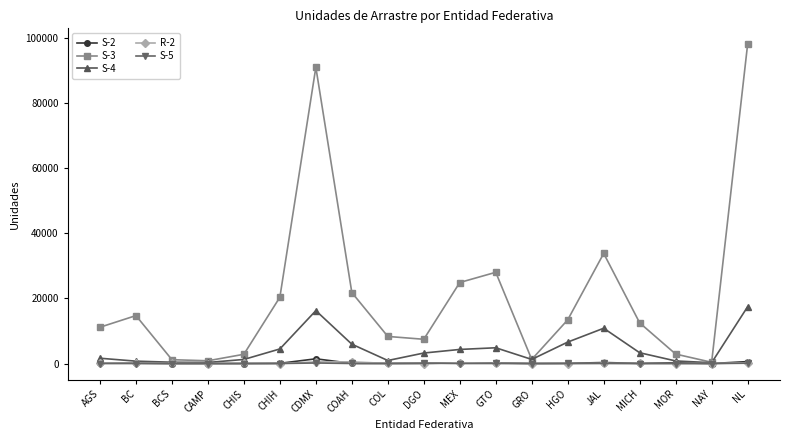

True or false: S-3 has more than 2 points higher than both neighbors.

True